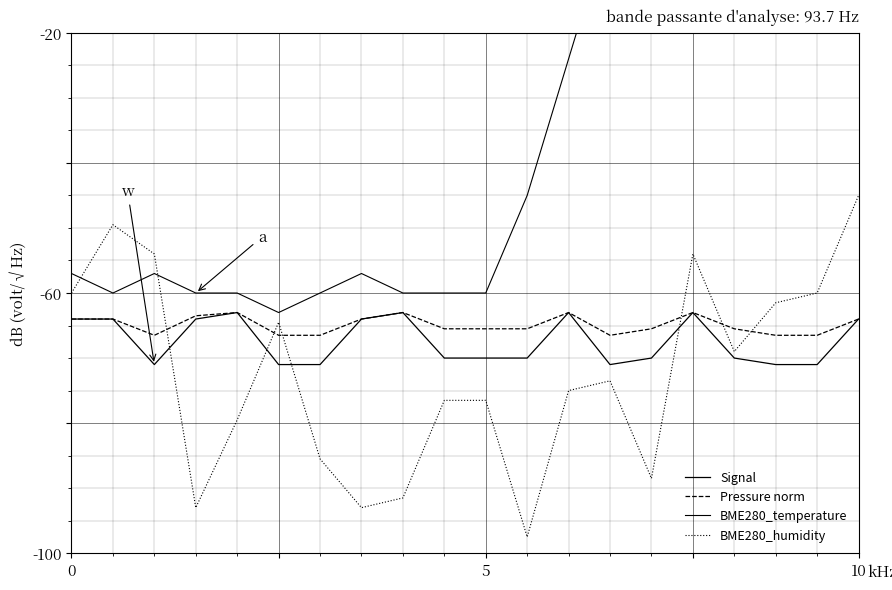

True or false: Signal has a value of -102.8 at 0.

False